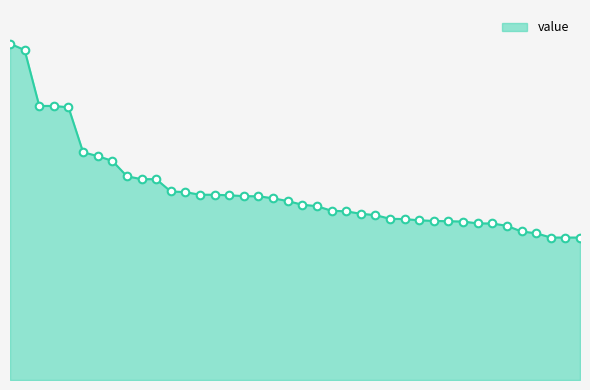

Between 18 and 81, which is larger?

18